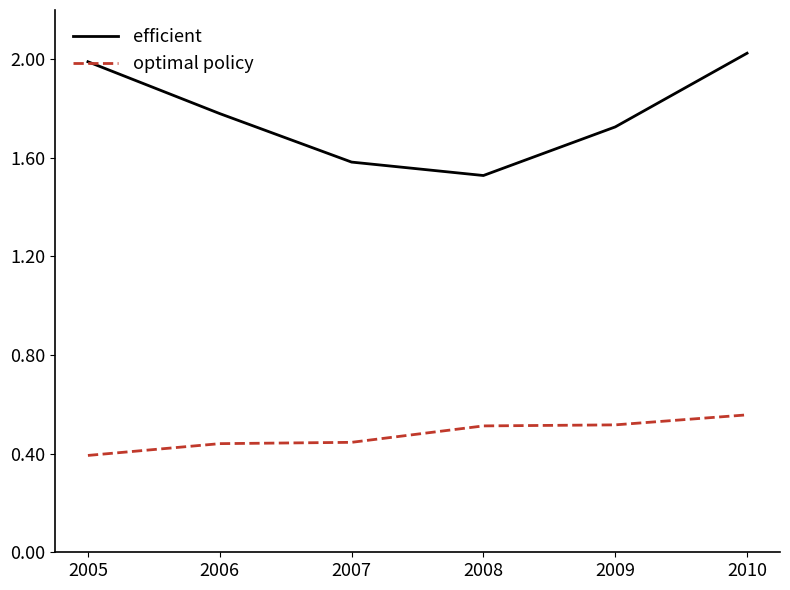

True or false: optimal policy and efficient intersect in this chart.

False